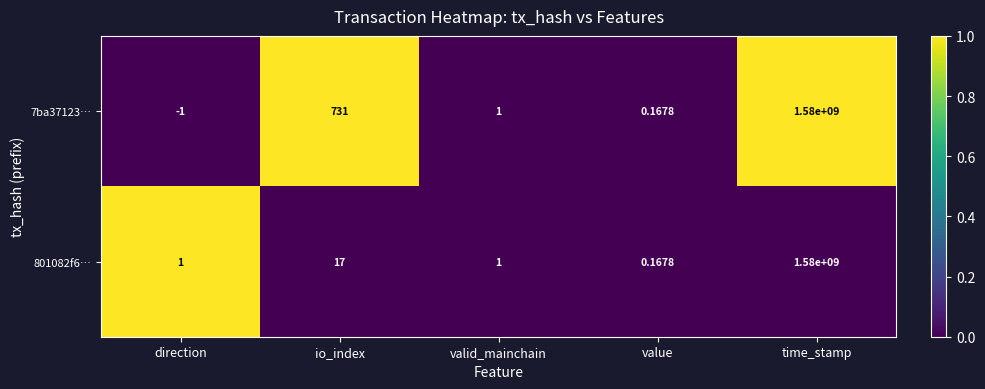

Which category has the lowest value in the 801082f6… series?

value